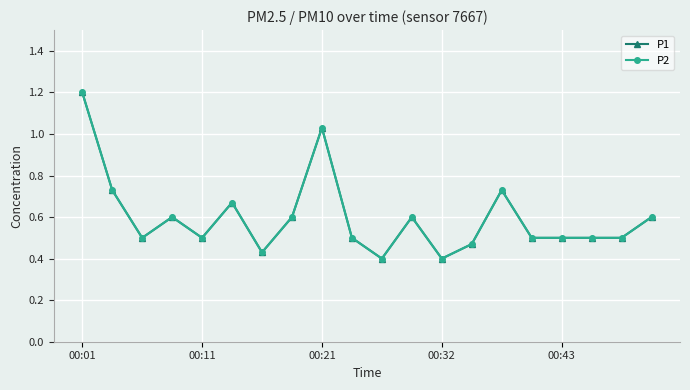

What is the sum of all P1 values?

12.0